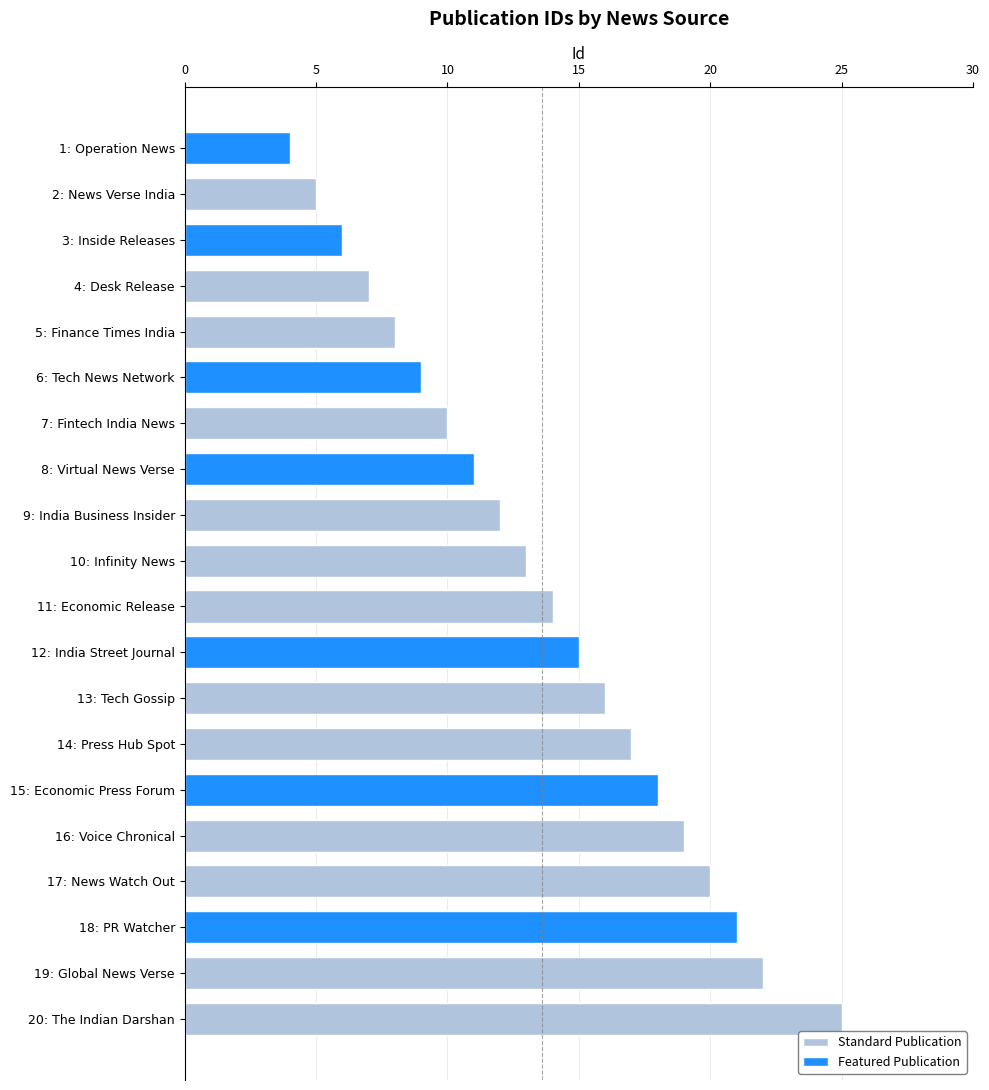

At which label does the data first exceed 14?

India Street Journal